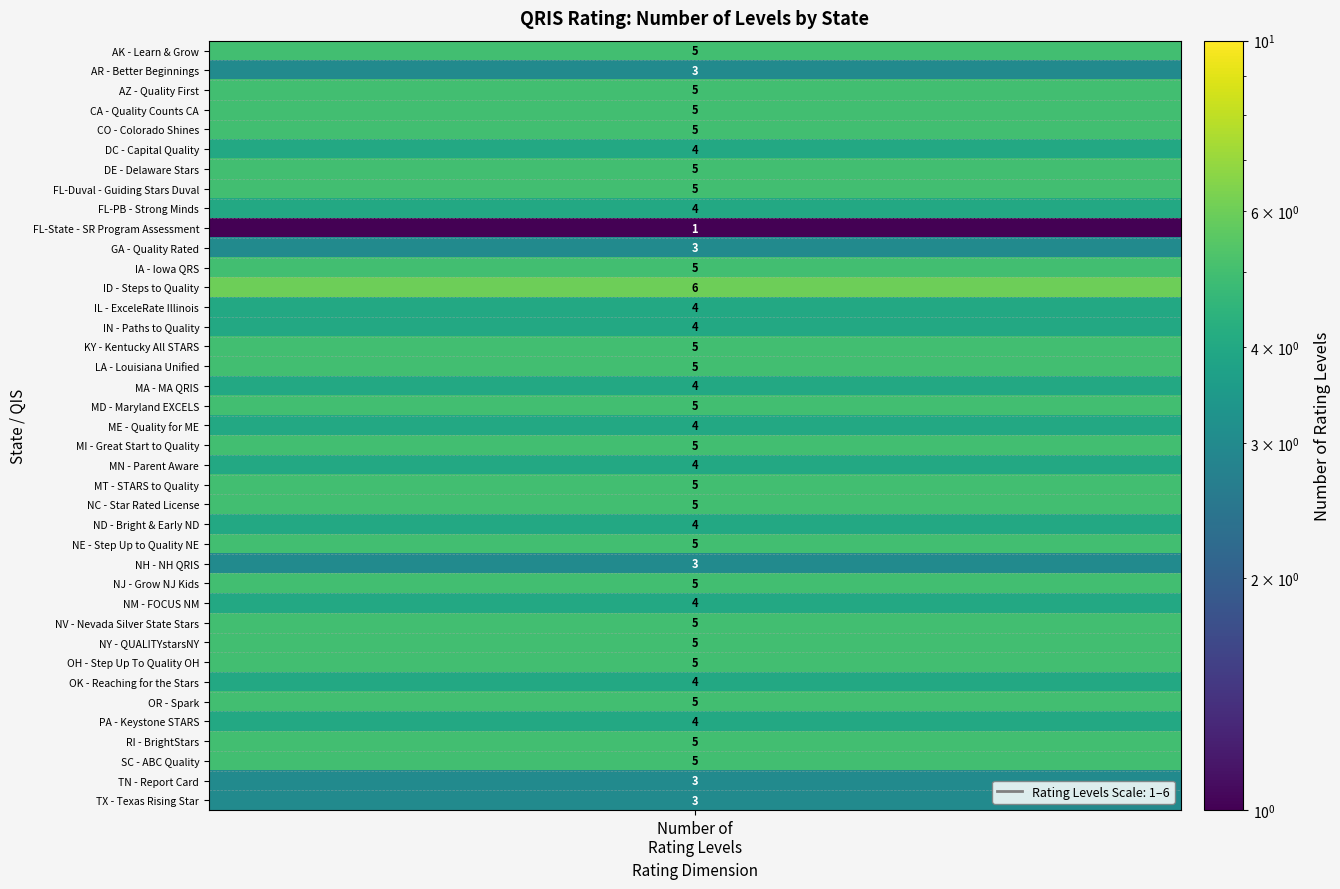

Read the value at levels.

5